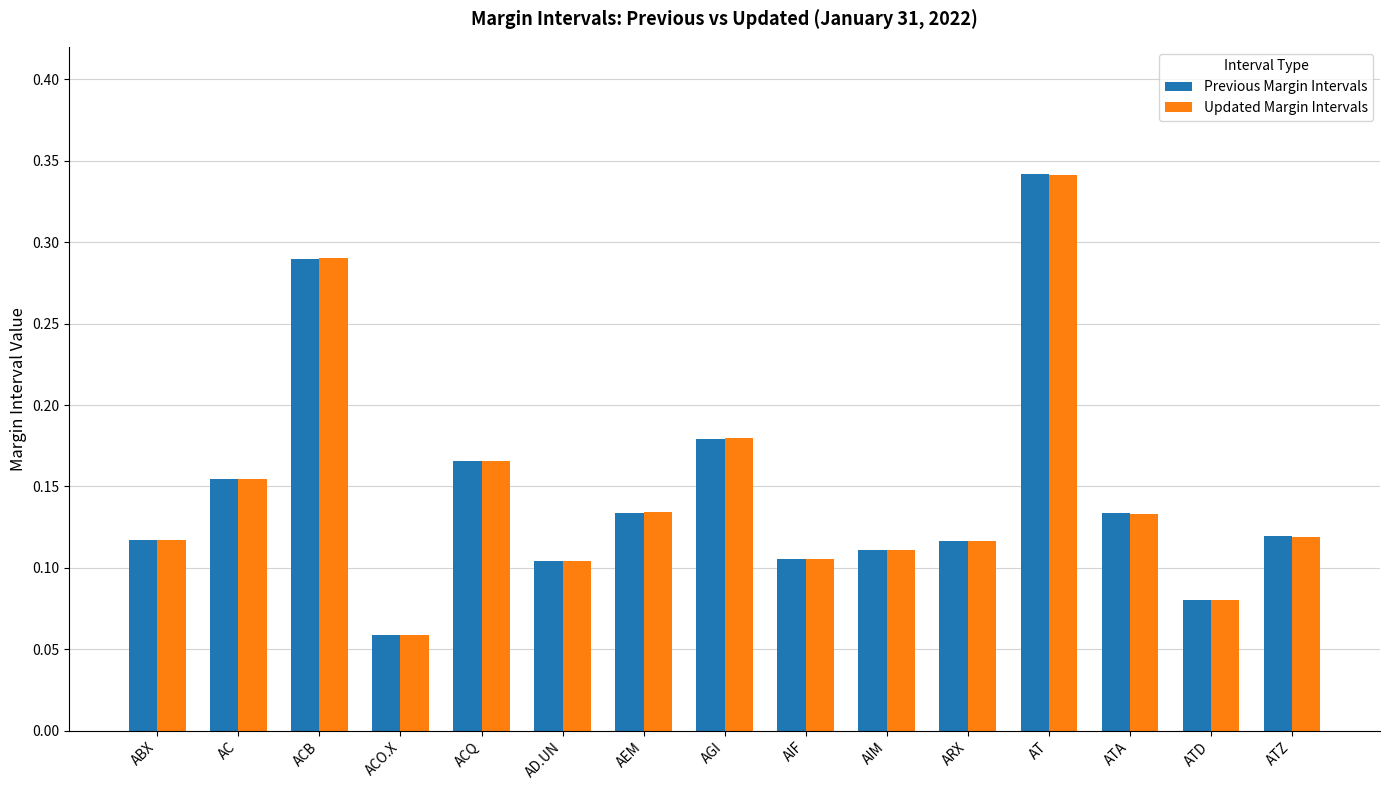

How many bars are there in total?

30